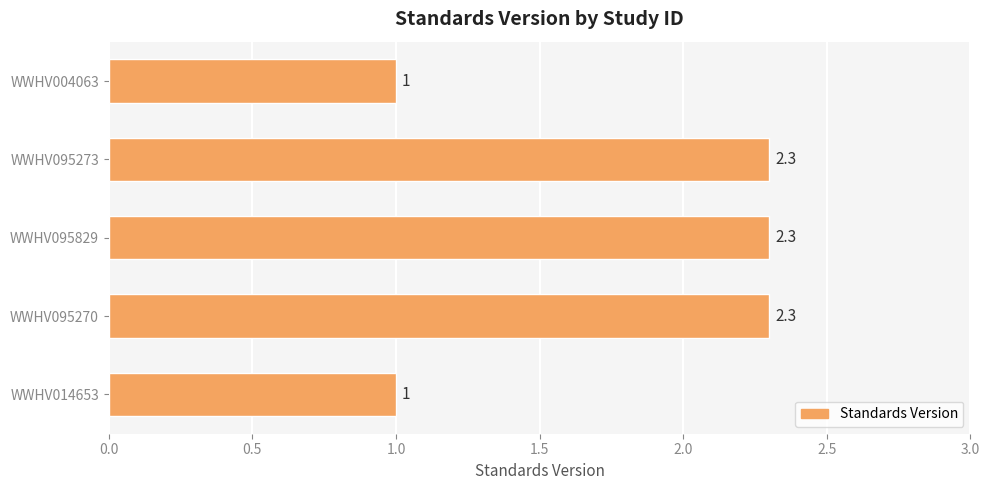

What is the maximum value shown in the chart?

2.3